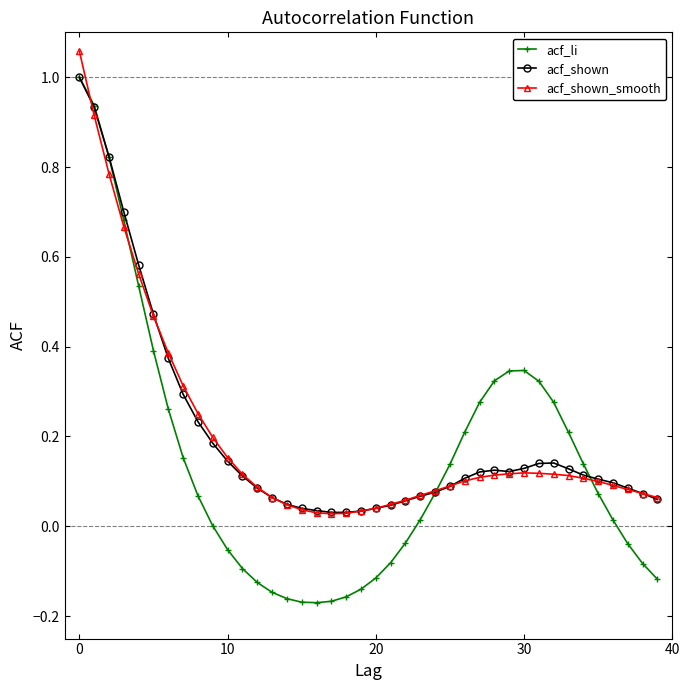

Which series has the widest spread of values?

acf_li